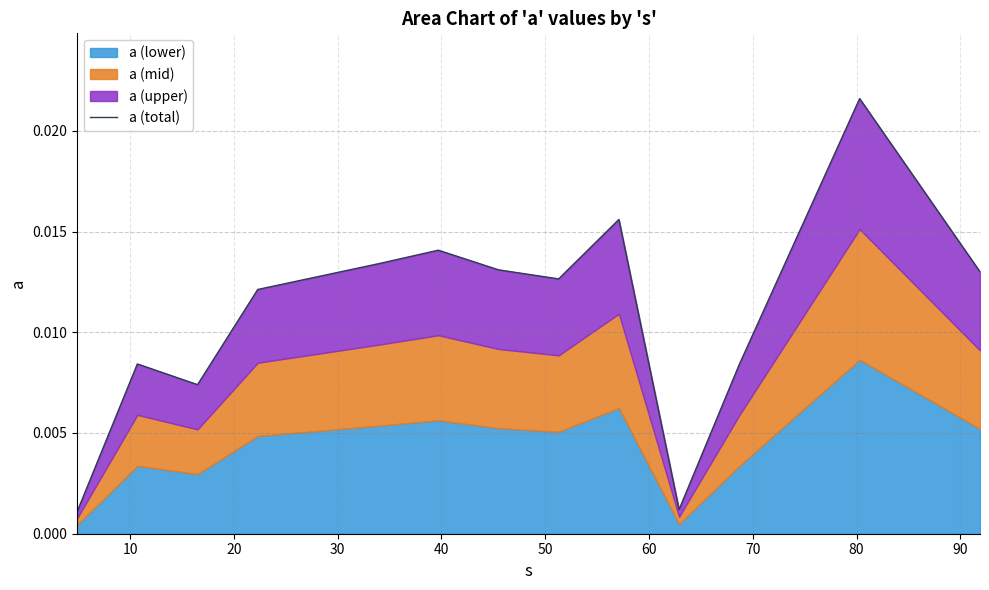

What position from the right is 40?

9